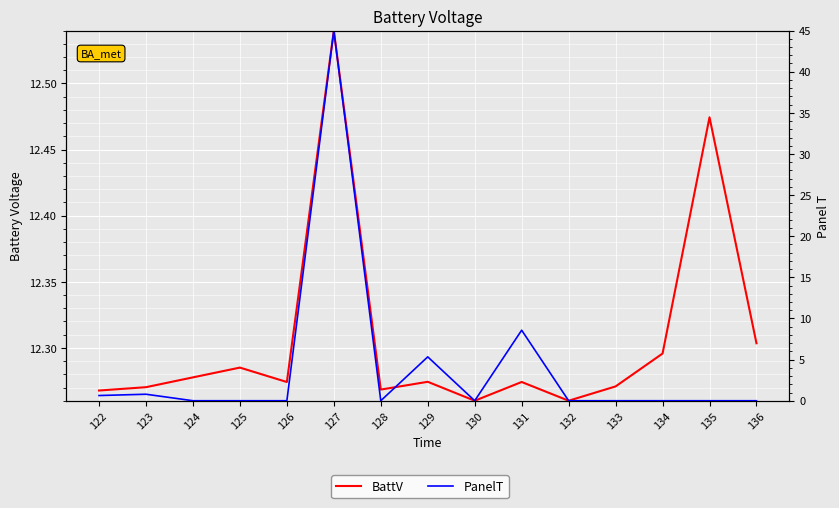

True or false: PanelT has a value of 0.0 at 132.

True